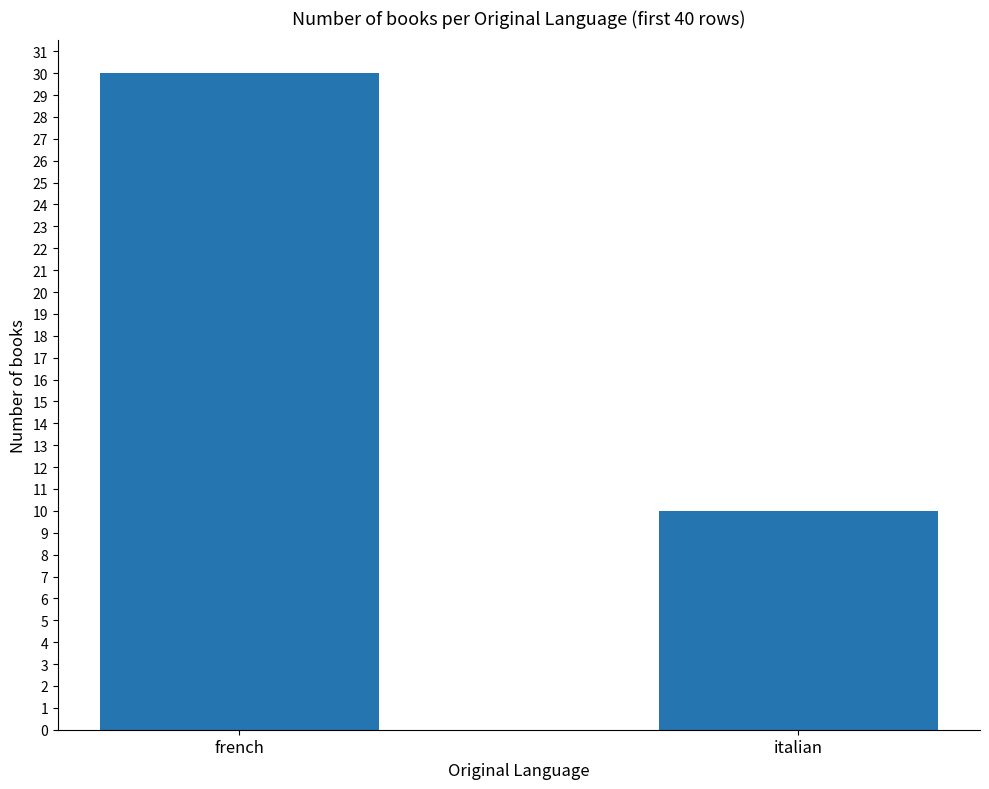

What is the label of the 1st bar from the right?

italian